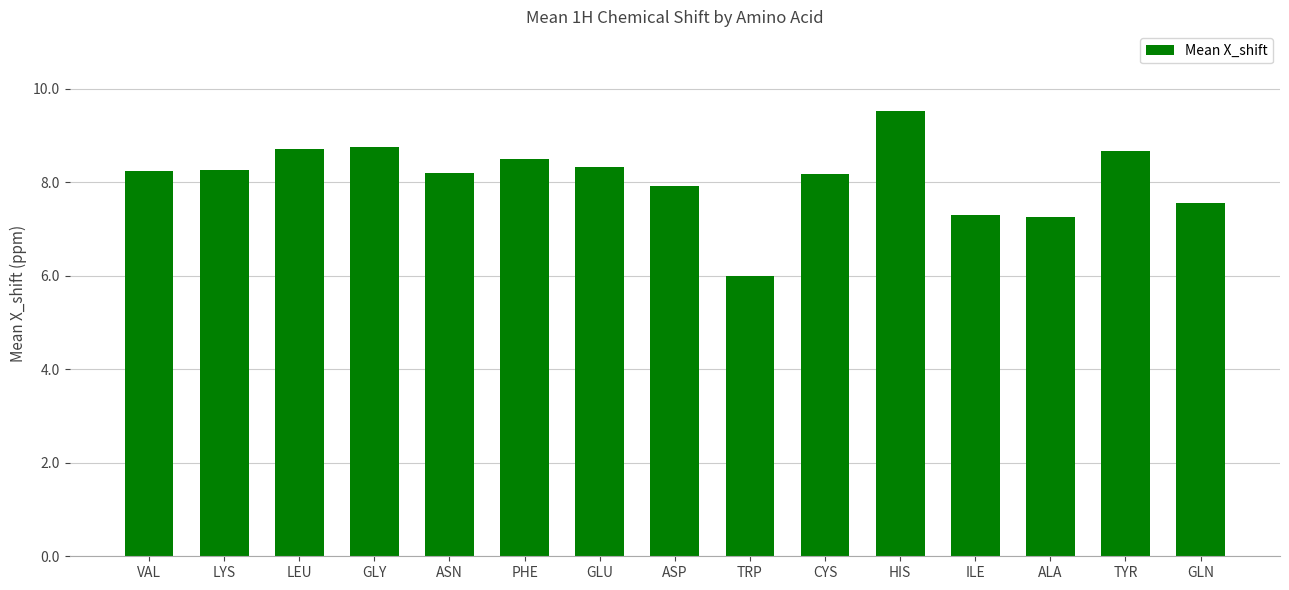

What is the sum of the values at CYS and HIS?

17.7